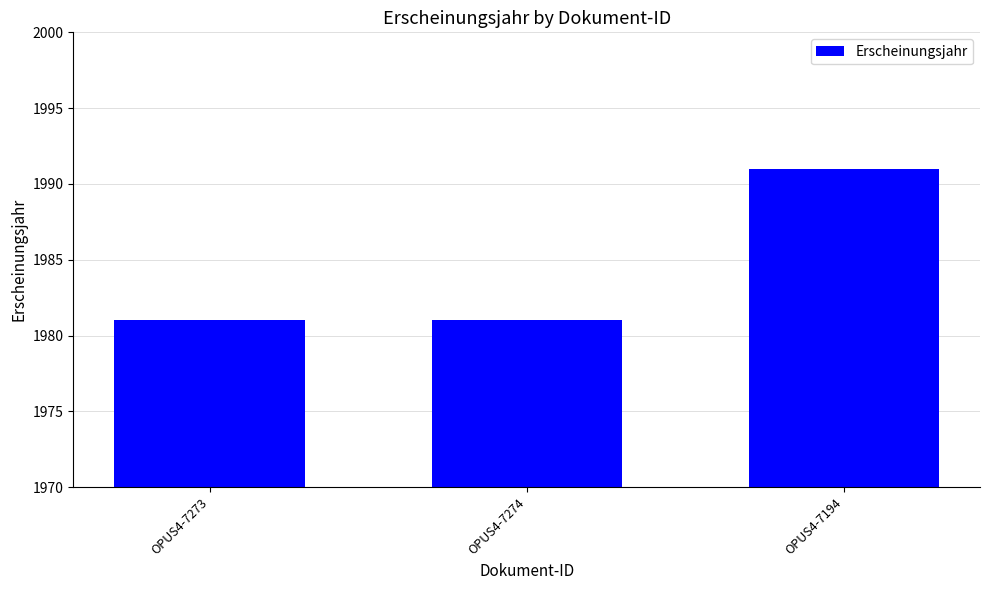

What is the difference between the values at OPUS4-7274 and OPUS4-7194?

10